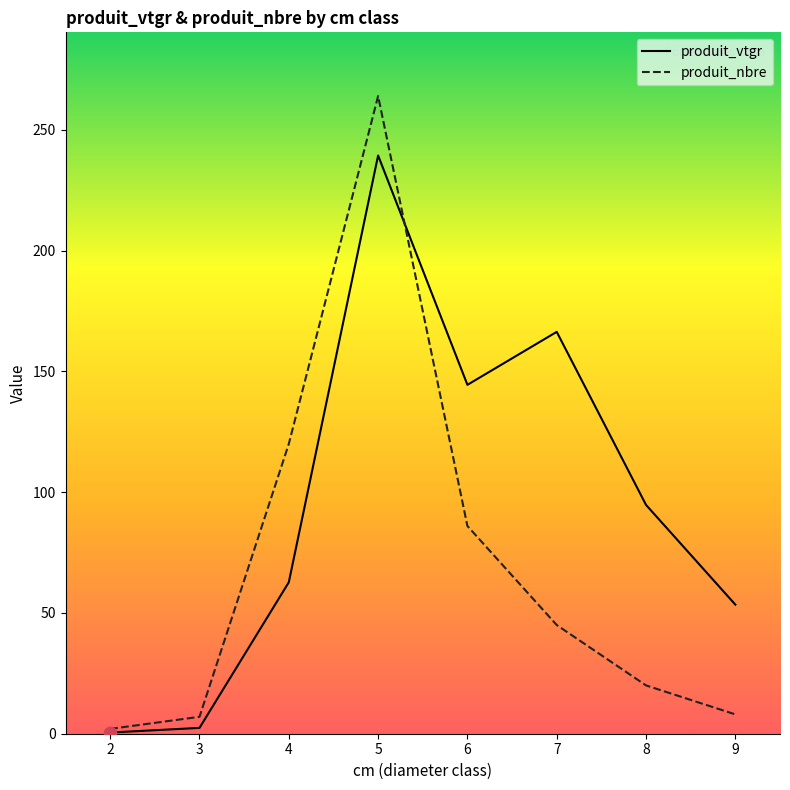

What are all the series names shown in the legend?

produit_vtgr, produit_nbre